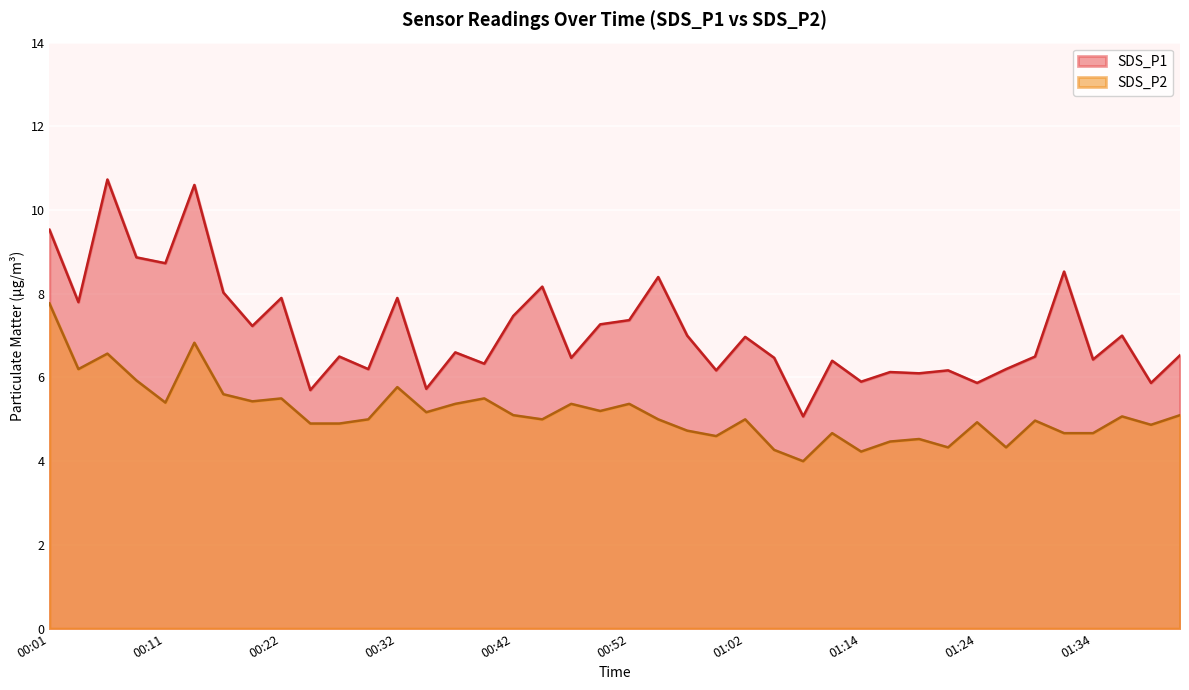

What are all the series names shown in the legend?

SDS_P1, SDS_P2